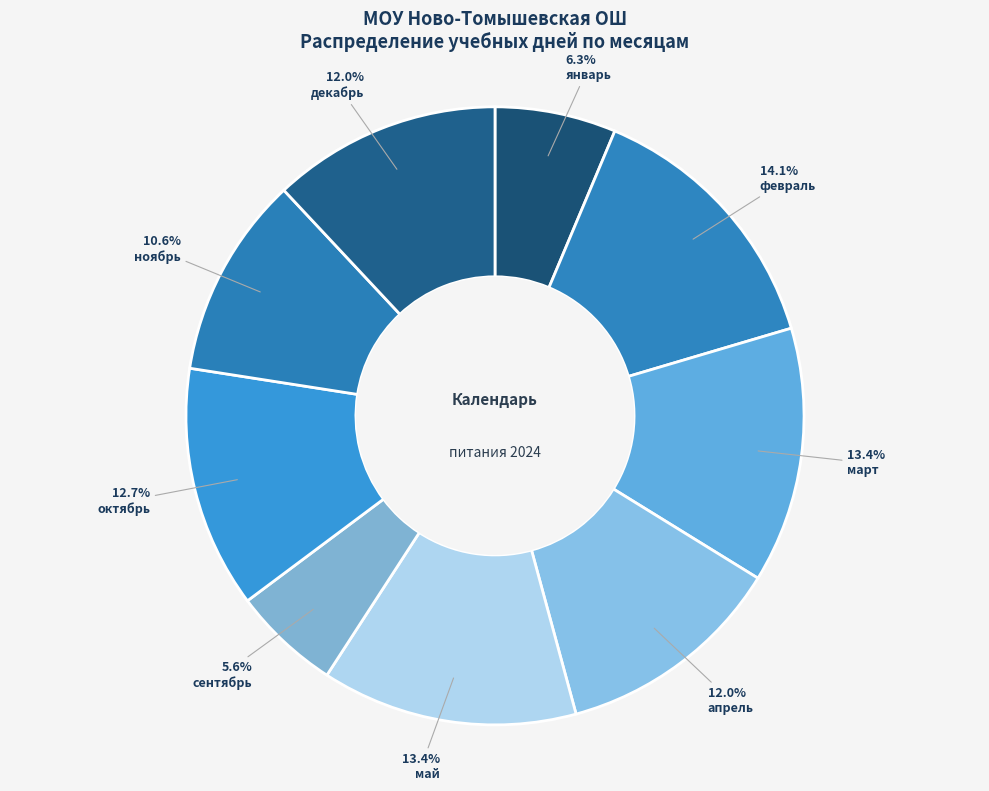

To the nearest percent, what is the combined percentage of апрель and октябрь?

25%